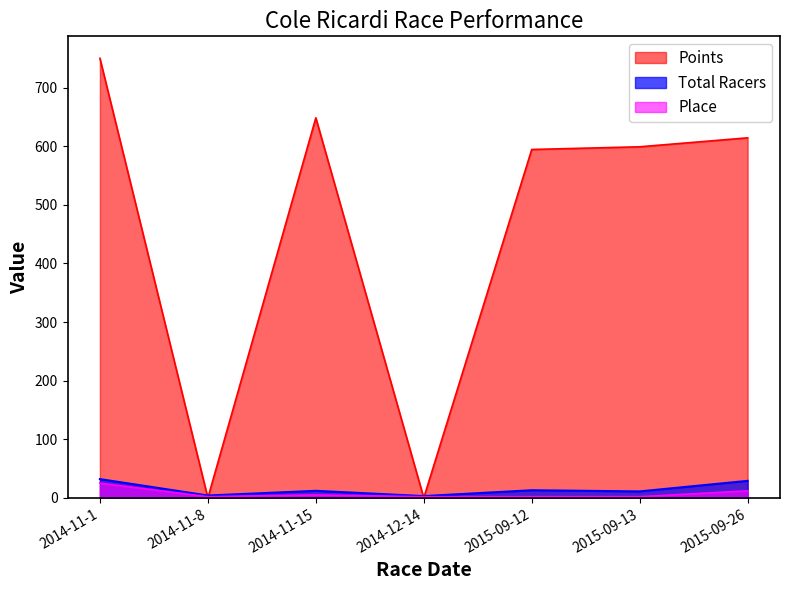

What is the total value across all series at 2014-12-14?

5.0